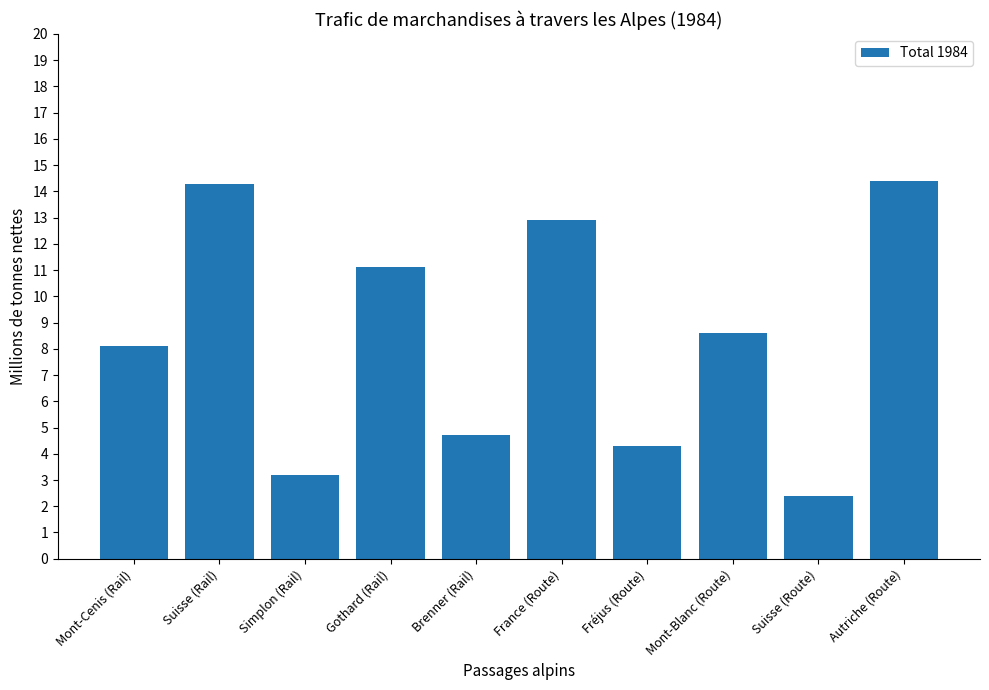

What is the minimum value shown in the chart?

2.4